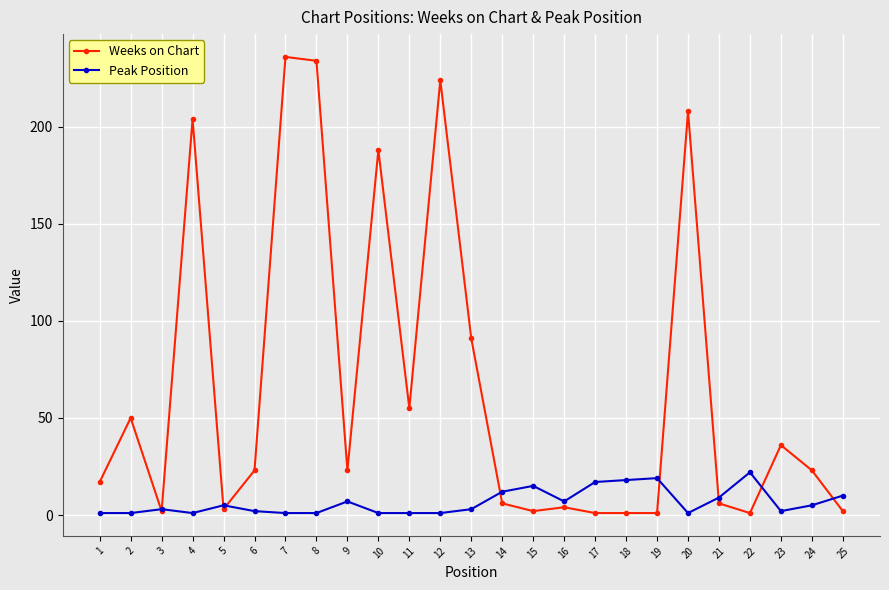

What is the difference between the Weeks on Chart values at 4 and 24?

181